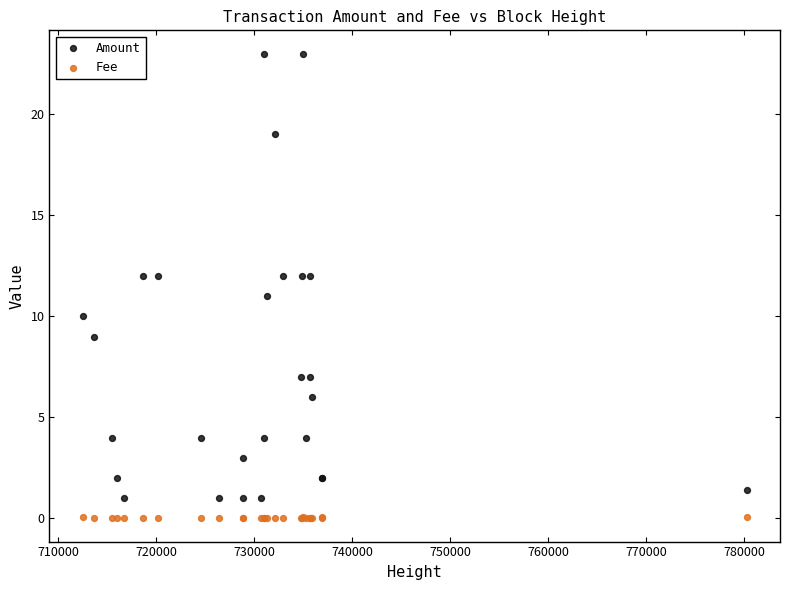

What are all the series names shown in the legend?

Amount, Fee